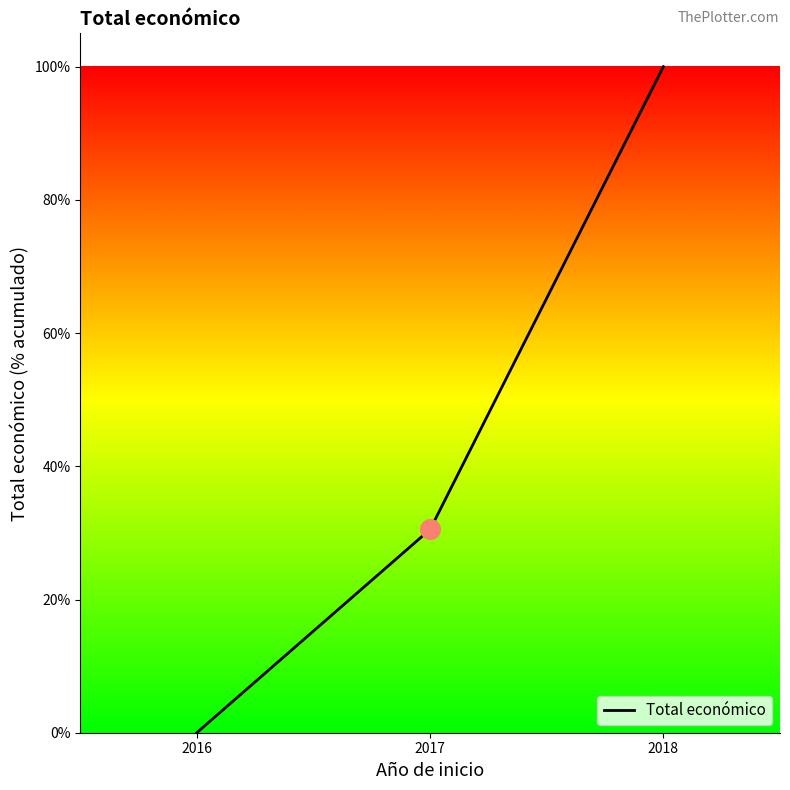

Which has a higher value, 2017 or 2018?

2018